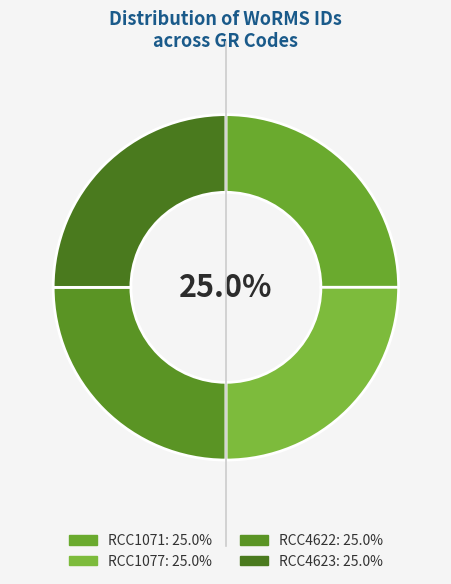

Is it true that RCC4622 is 40% of the pie?

False